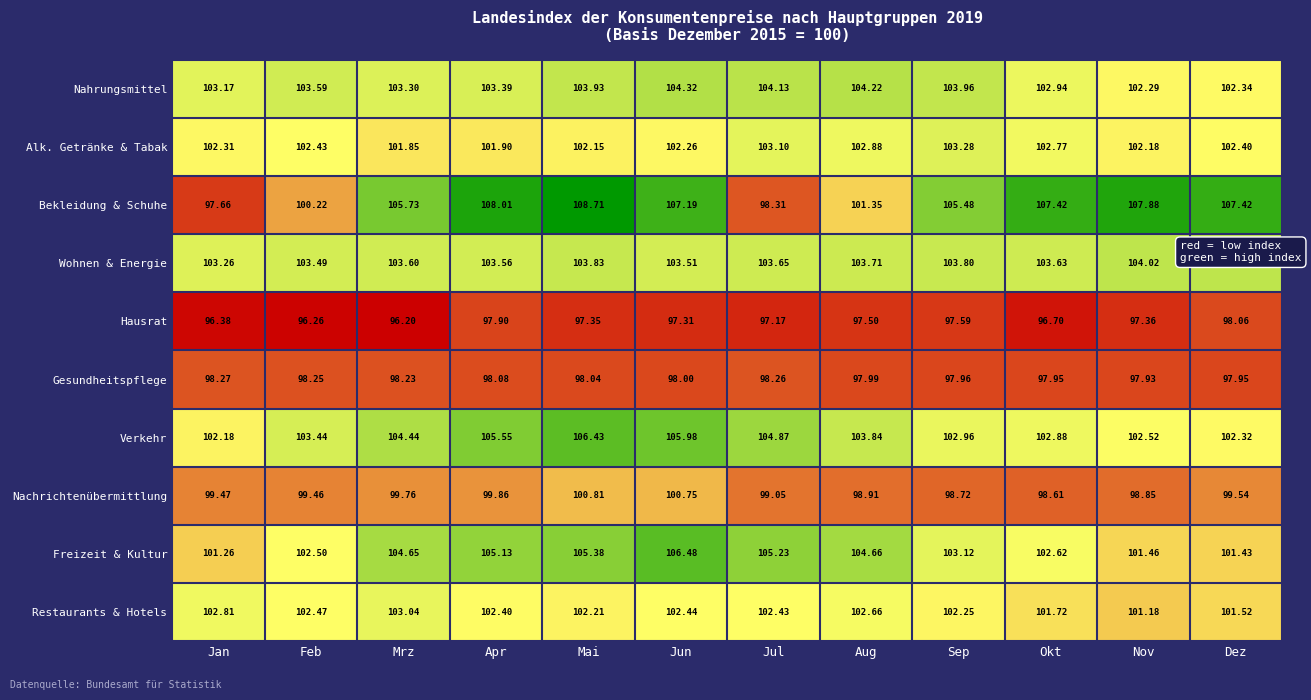

Which series has the largest range (max minus min)?

Bekleidung & Schuhe